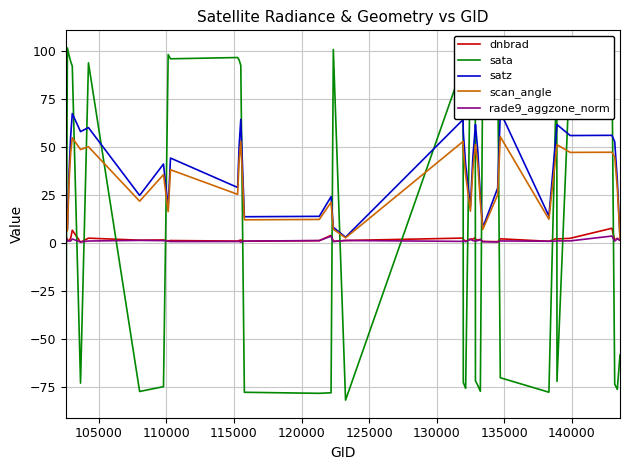

After their last crossing, which series has the higher values: scan_angle or sata?

scan_angle